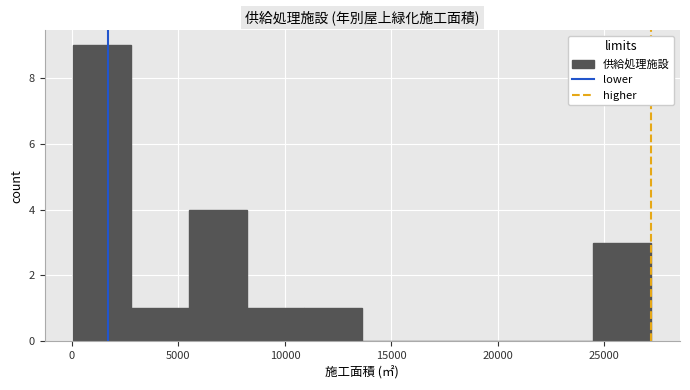

Reading left to right, list every bar in this chart as the range it spans on the x-axis followed by its height. Neither the bar edges nor the heights are printed on the chart, so give them approximately, as read against the axes.

0 to 3000: 9
3000 to 5500: 1
5500 to 8000: 4
8000 to 11000: 1
11000 to 13500: 1
13500 to 16500: 0
16500 to 19000: 0
19000 to 22000: 0
22000 to 24500: 0
24500 to 27000: 3